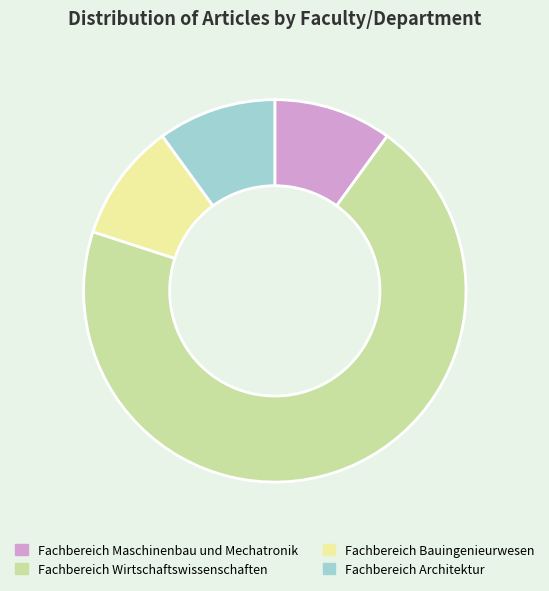

Which category has the biggest portion of the pie?

Fachbereich Wirtschaftswissenschaften